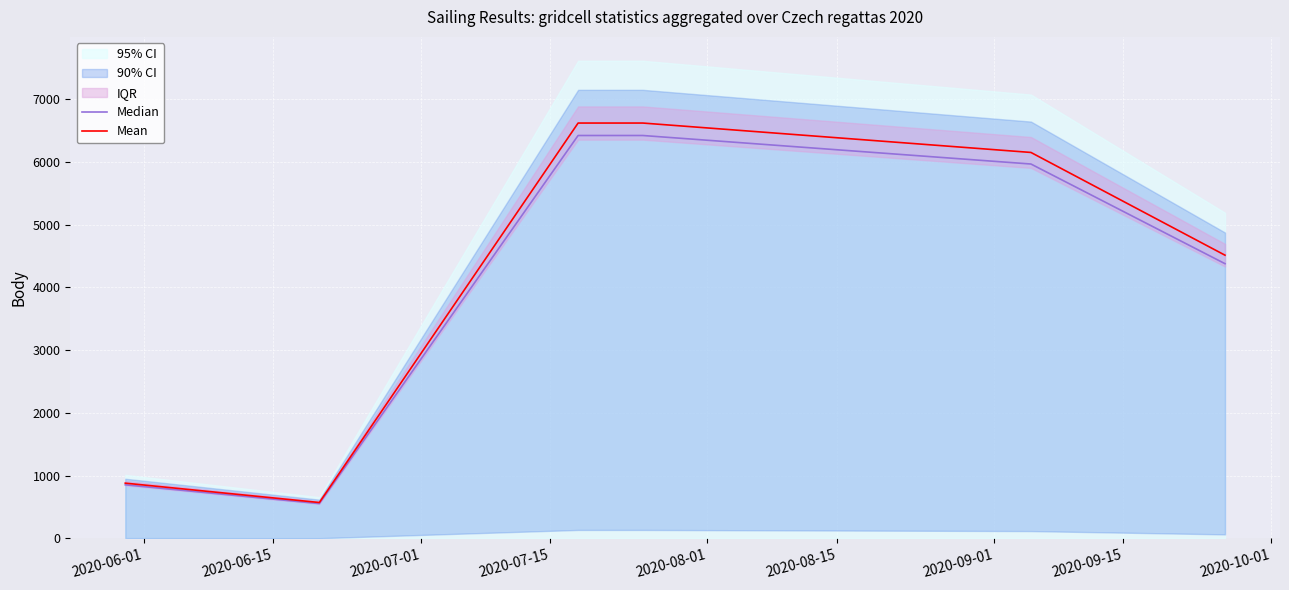

Reading left to right, transcribe all the data shown in this chart.

Median: 852.6	552.9	6424.3	6424.3	5969.4	4379.6
Mean: 879.0	570.0	6623.0	6623.0	6154.0	4515.0